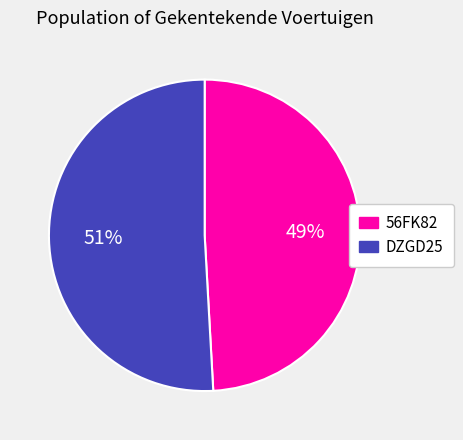

Which category has the biggest portion of the pie?

DZGD25